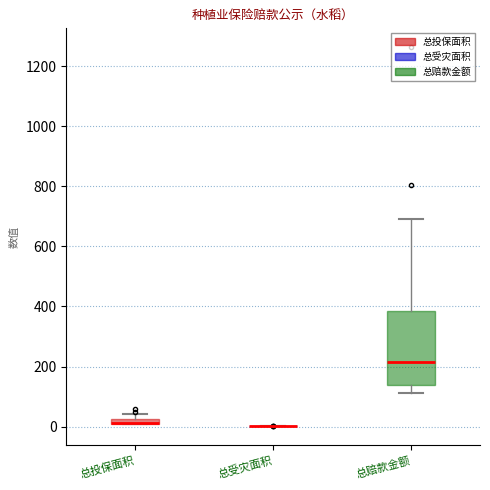

Where is the lower edge of the box for 总赔款金额 on the y-axis? The values are not printed on the chart, so give them approximately, as read against the axis.

140